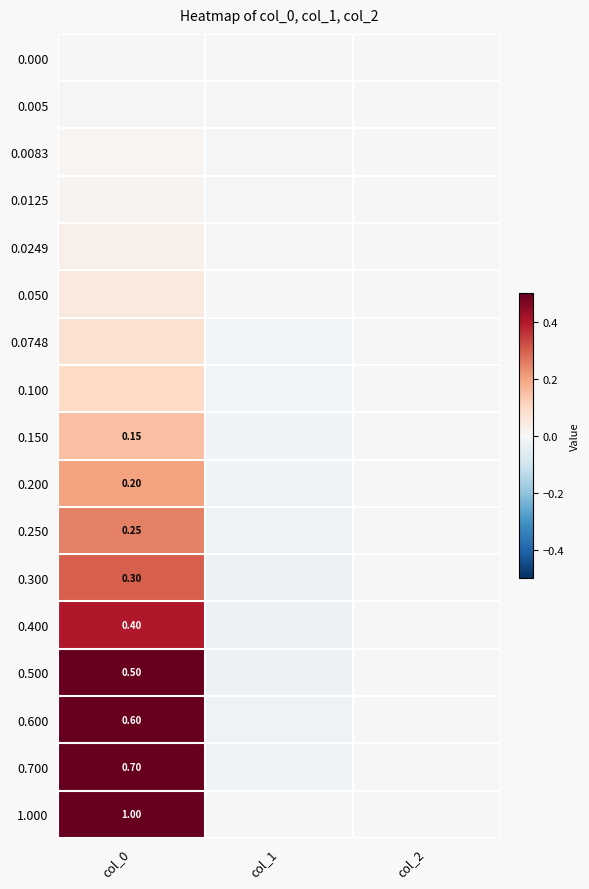

What is the sum of all 0.100 values?

0.1